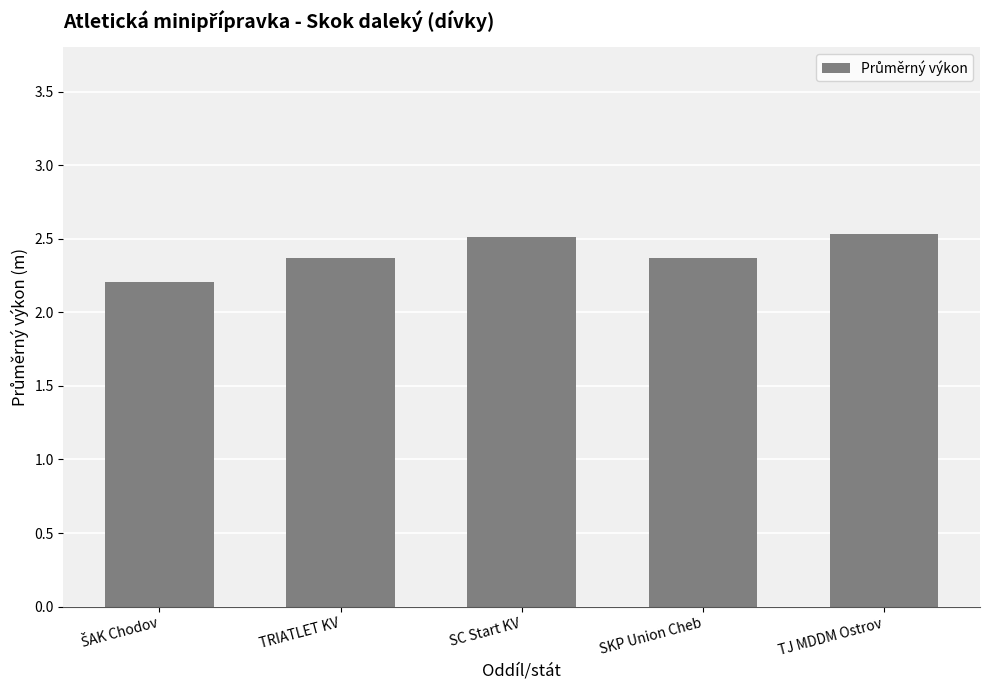

Reading left to right, extract all data points from this chart.

2.2	2.4	2.5	2.4	2.5